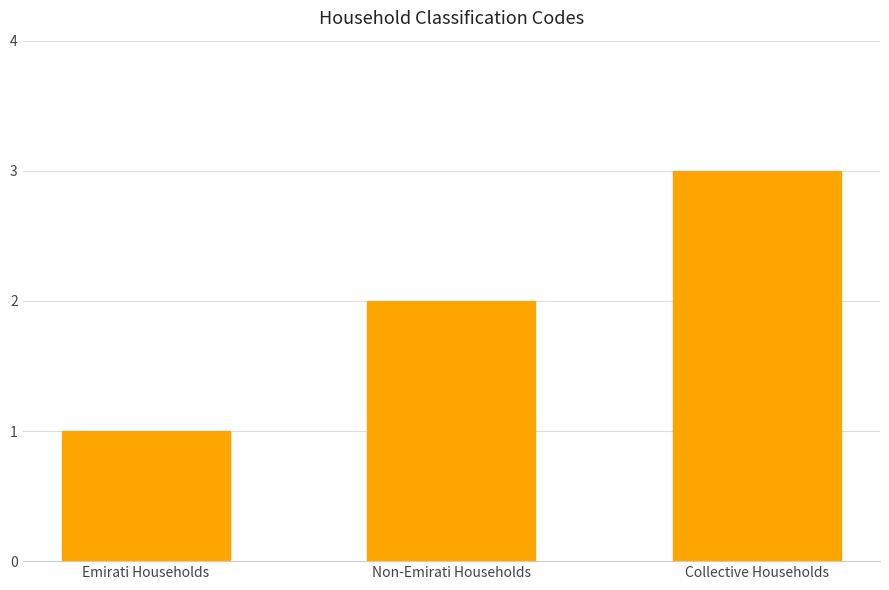

What is the approximate value at Emirati Households?

1